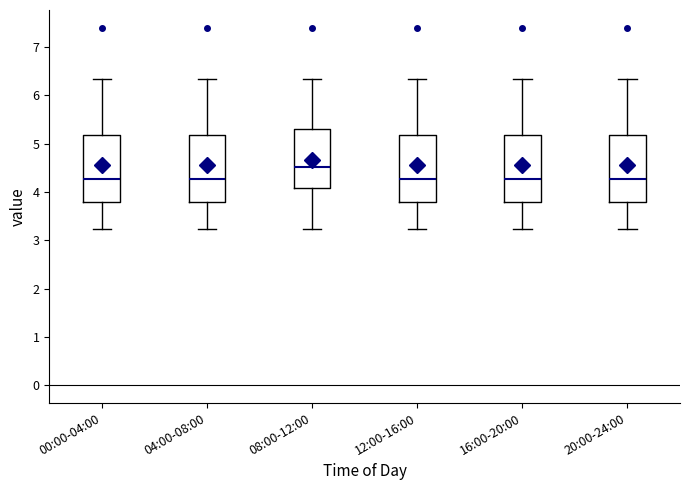

Reading left to right, read every box against the y-axis: the position of its median line, the range the box covers, and the ends of its whiskers. The values are not printed on the chart, so give them approximately, as read against the axis.

00:00-04:00: median 4.3, box 3.8 to 5.2, whiskers 3.2 to 6.4
04:00-08:00: median 4.3, box 3.8 to 5.2, whiskers 3.2 to 6.4
08:00-12:00: median 4.5, box 4.1 to 5.3, whiskers 3.2 to 6.4
12:00-16:00: median 4.3, box 3.8 to 5.2, whiskers 3.2 to 6.4
16:00-20:00: median 4.3, box 3.8 to 5.2, whiskers 3.2 to 6.4
20:00-24:00: median 4.3, box 3.8 to 5.2, whiskers 3.2 to 6.4